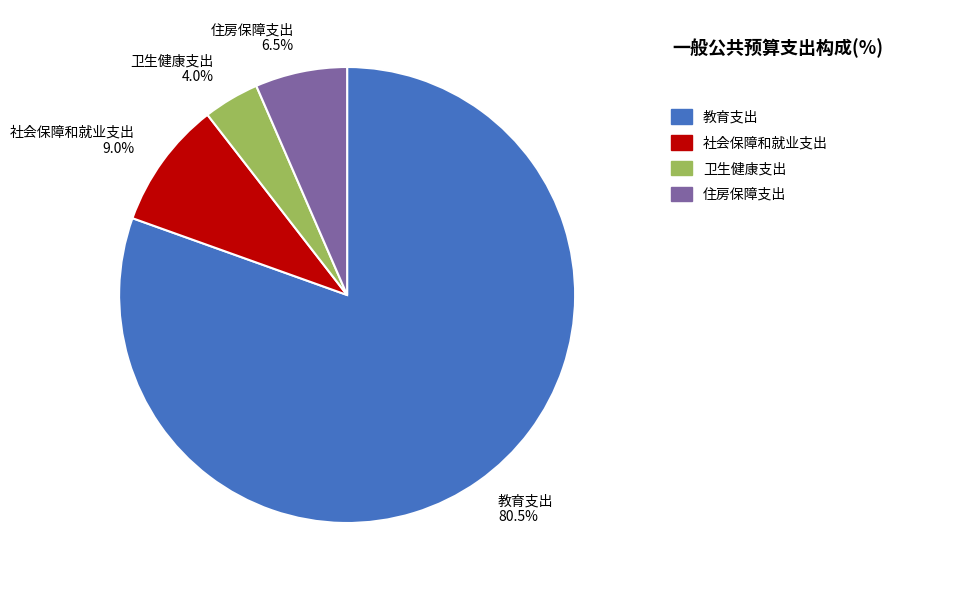

Count the number of slices in the pie.

4